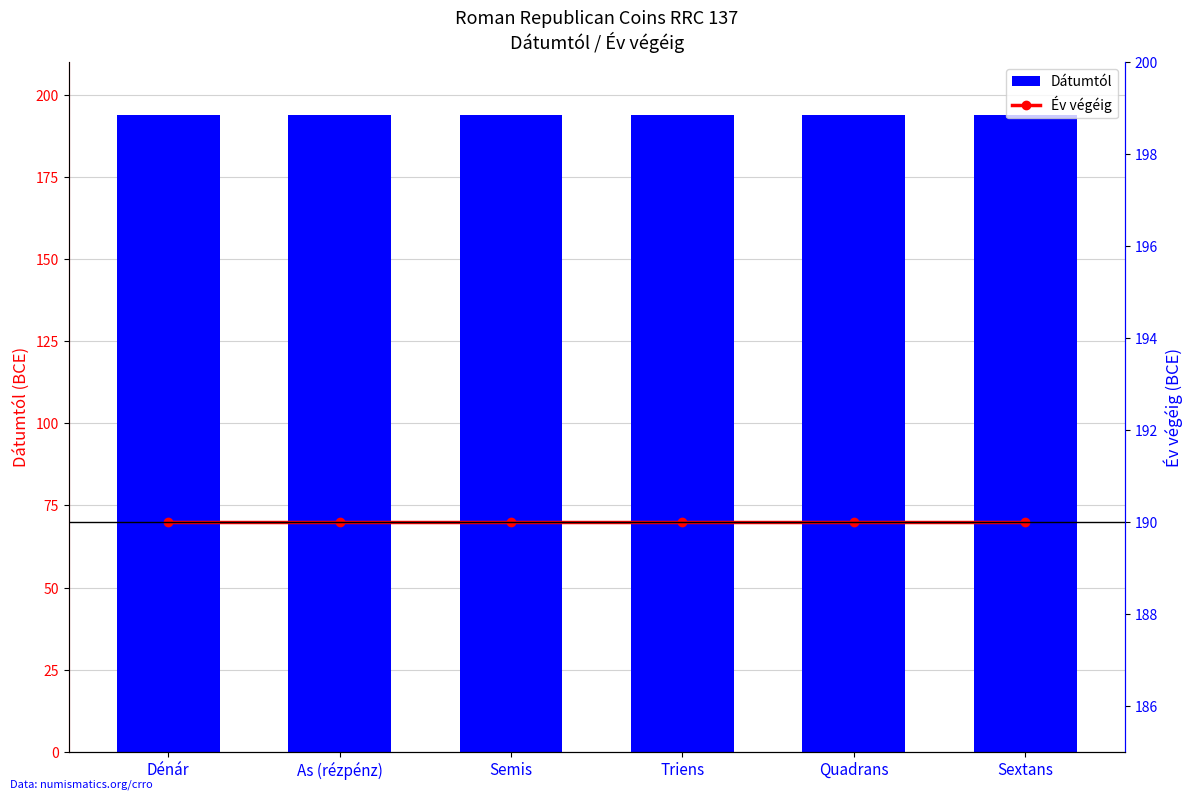

Reading right to left, what are all the values shown in this chart?

Dátumtól: 194	194	194	194	194	194
Év végéig: 190	190	190	190	190	190